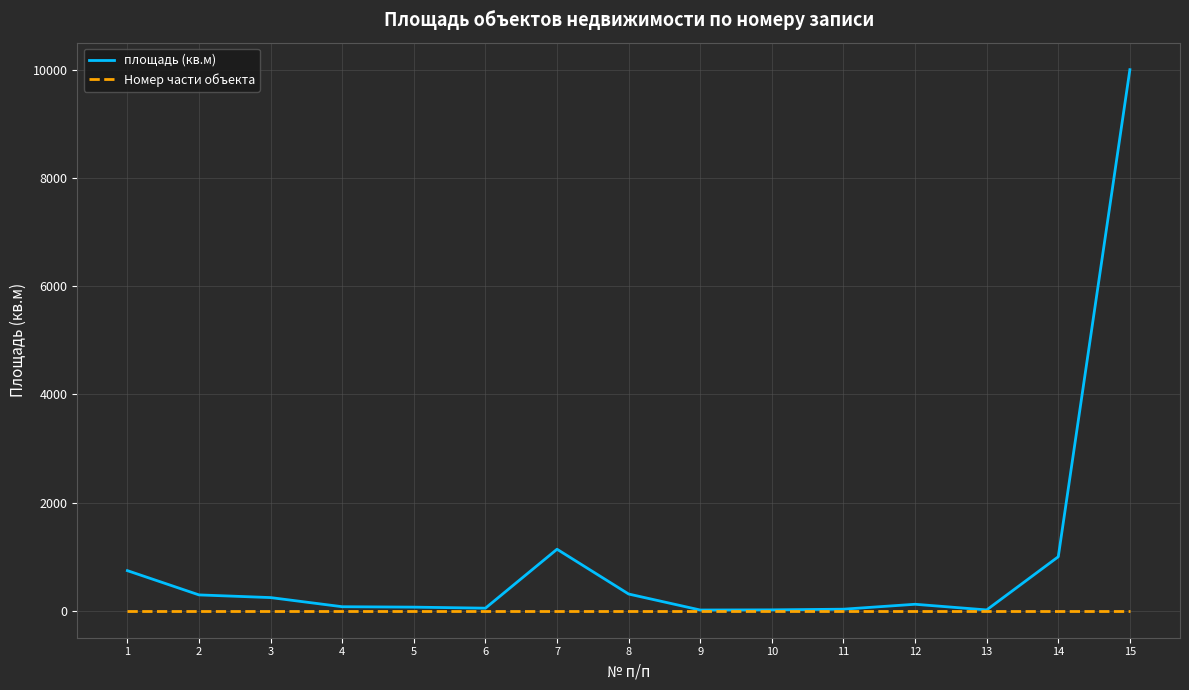

At which category is the sum across all series the highest?

15